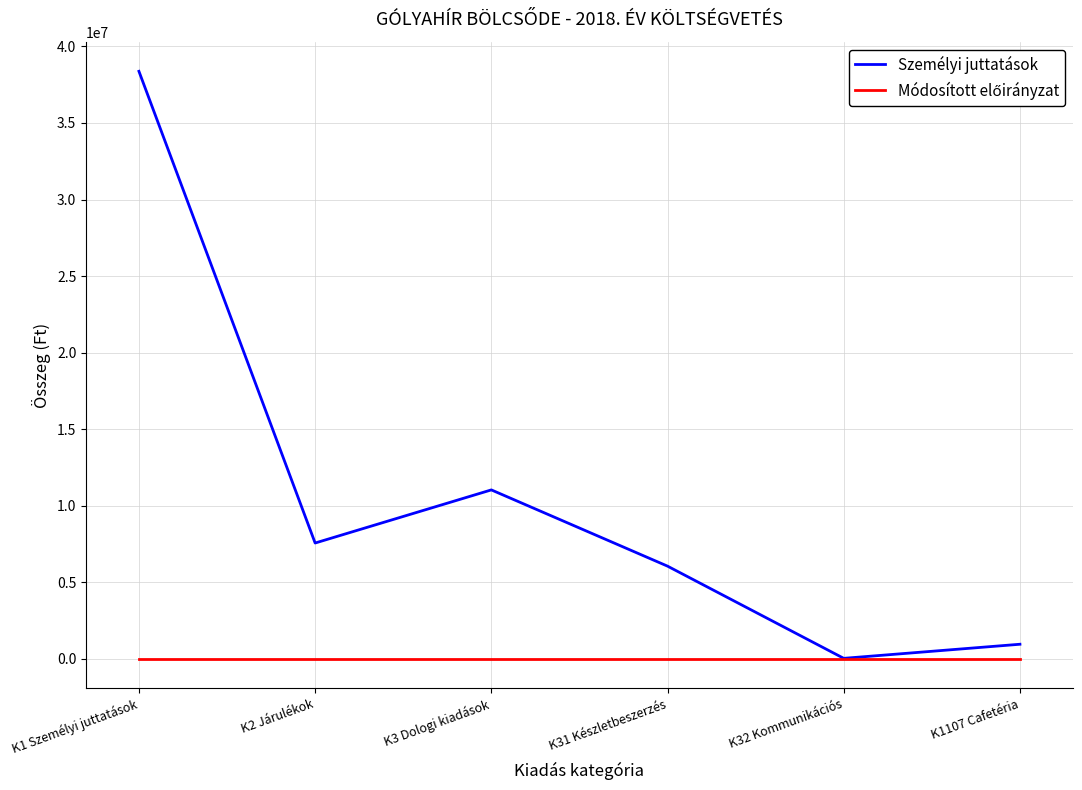

At which category does Személyi juttatások reach its first local valley?

K2 Járulékok